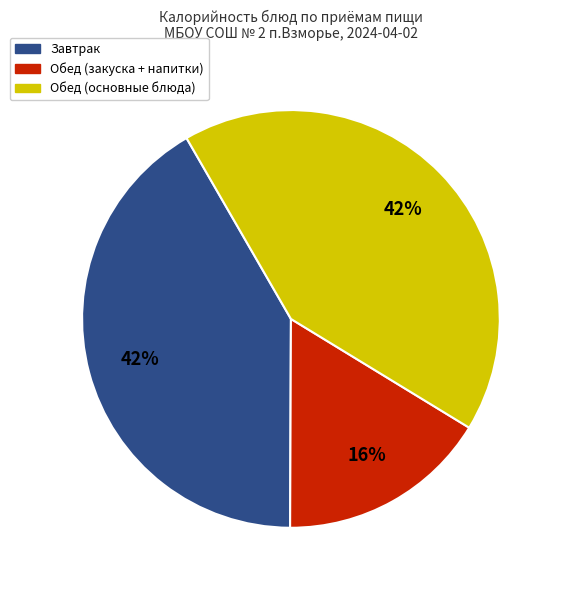

What percentage is the Завтрак slice, to the nearest percent?

42%